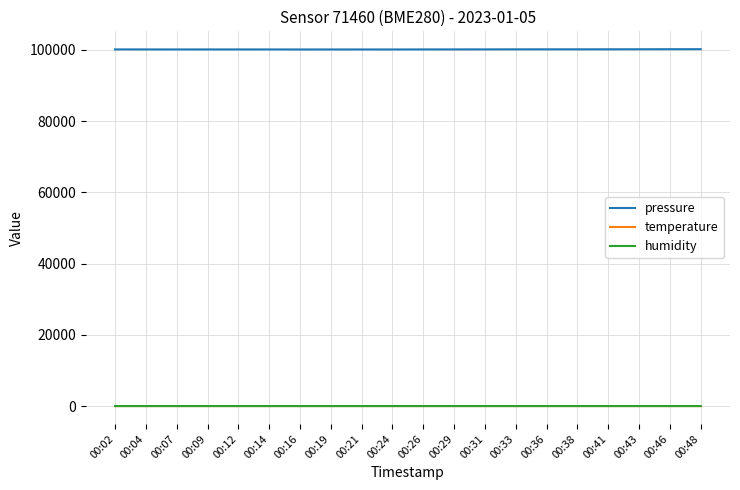

The pressure series shows 100112.1 at 00:09. True or false?

True